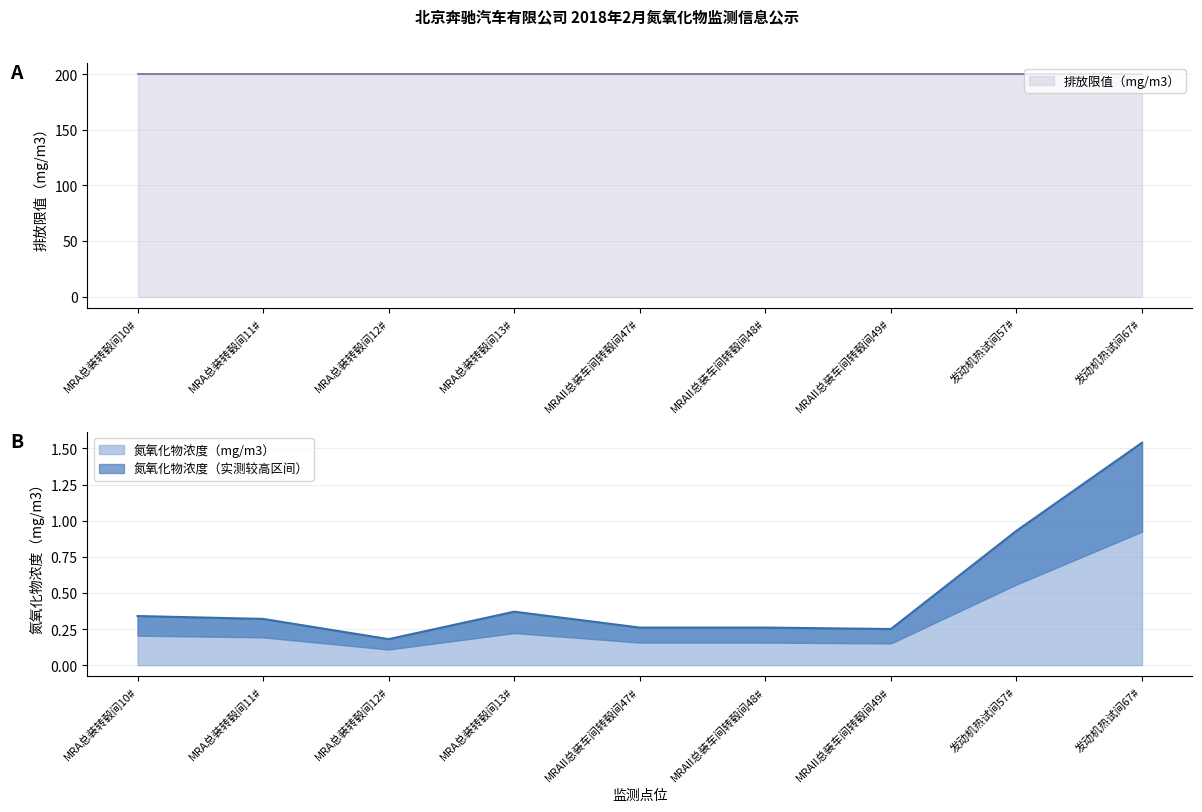

What is the sum of all values?

4.5